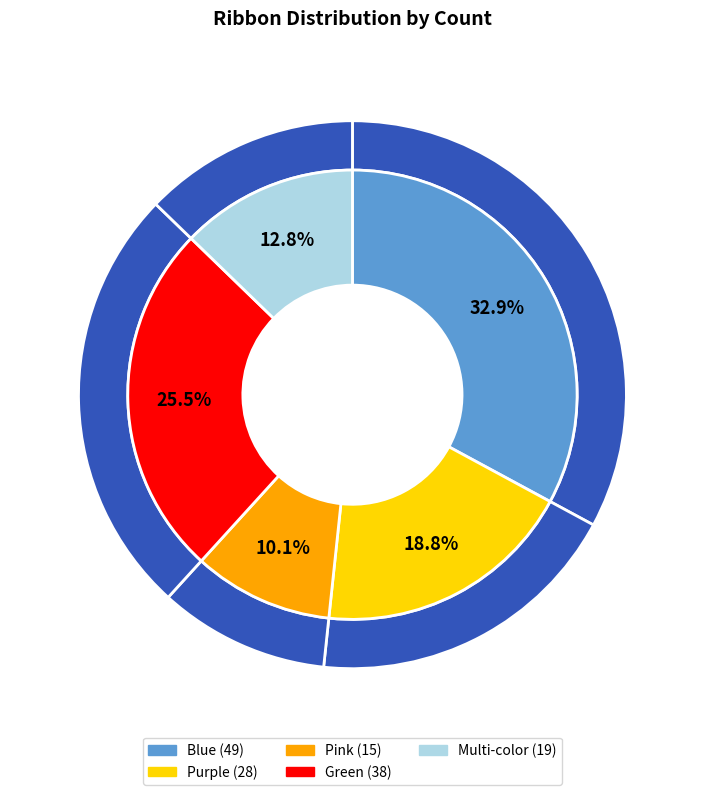

Combined, what portion of the pie is Pink and Blue?

43.0%